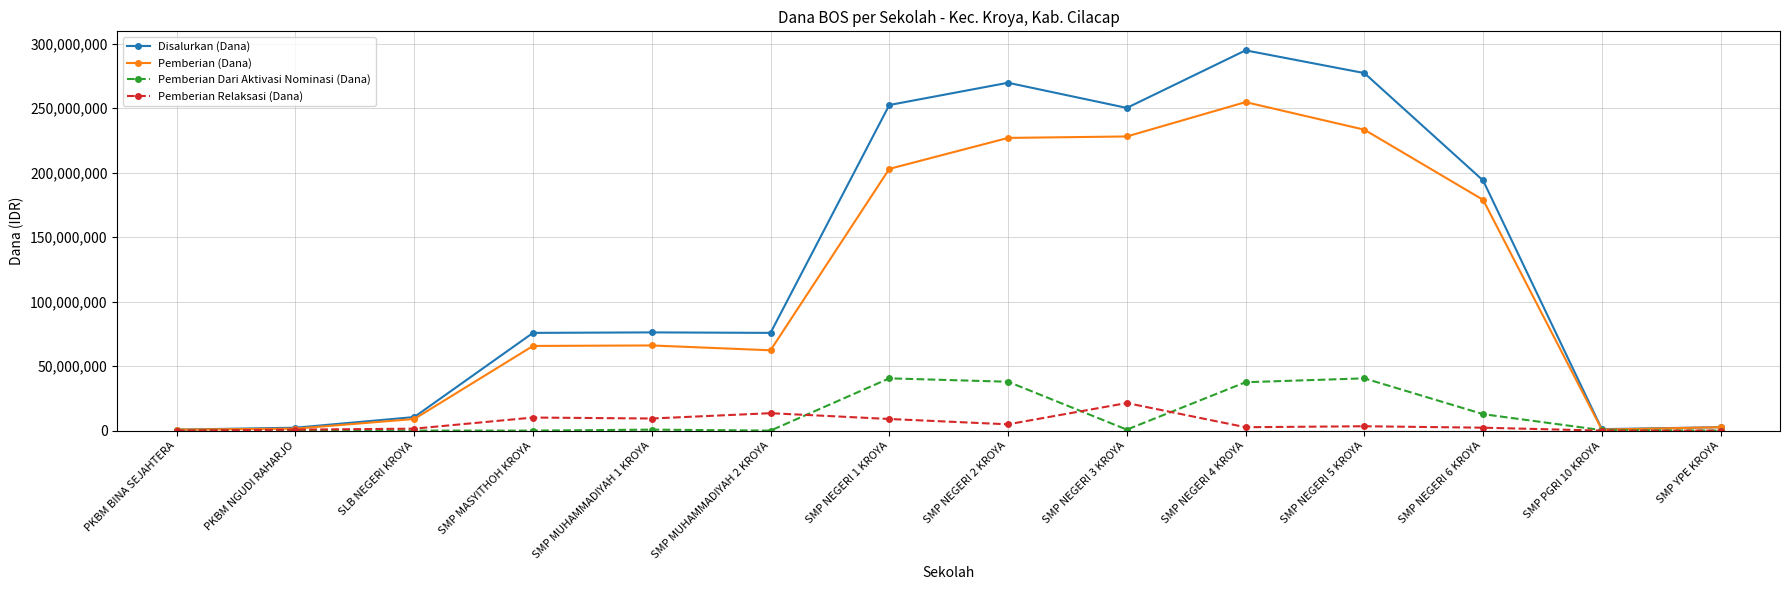

Rank the series by their maximum value, from highest to lowest.

Disalurkan (Dana), Pemberian (Dana), Pemberian Dari Aktivasi Nominasi (Dana), Pemberian Relaksasi (Dana)